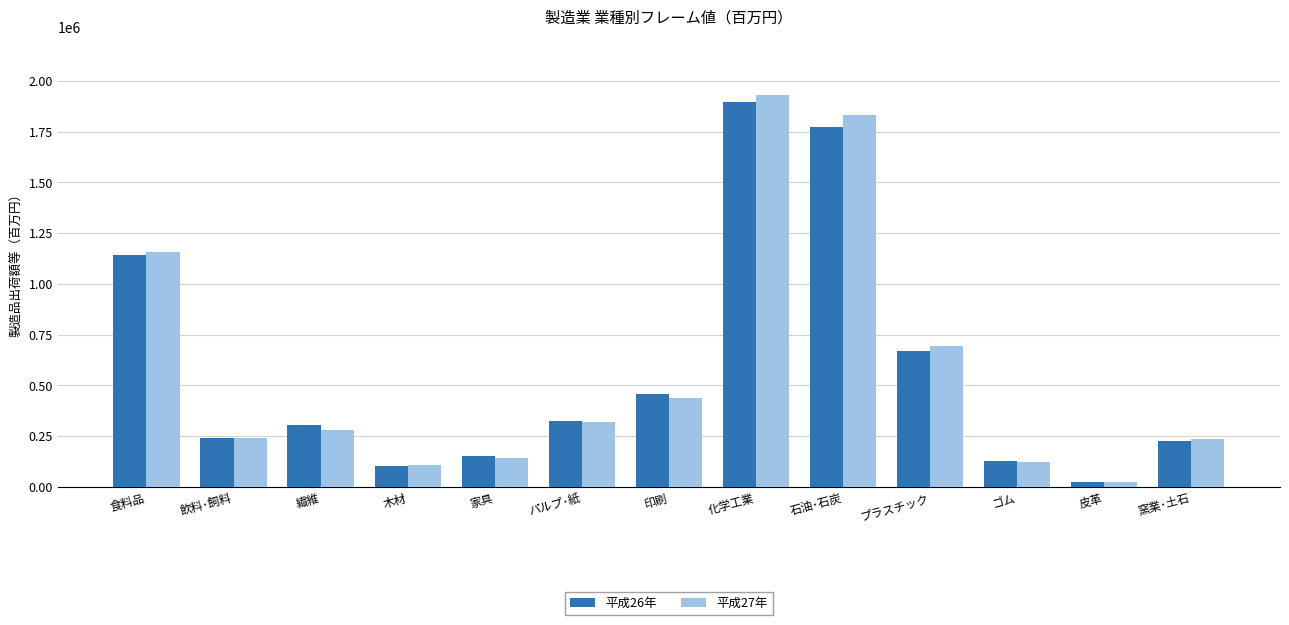

The value of 平成27年 at 印刷 is 434937. True or false?

True